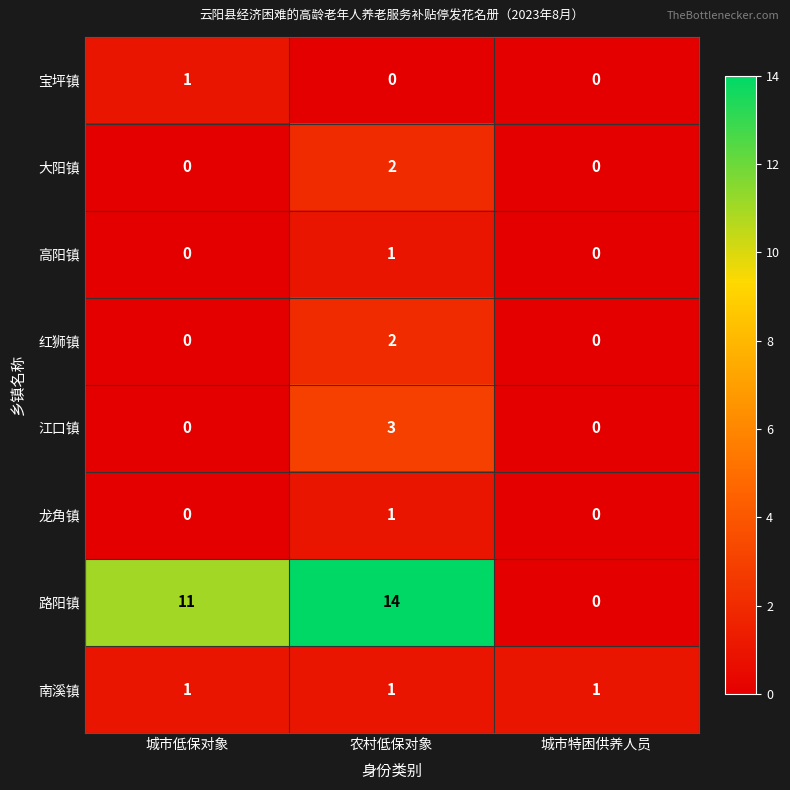

Reading left to right, transcribe all the data shown in this chart.

宝坪镇: 城市低保对象=1	农村低保对象=0	城市特困供养人员=0
大阳镇: 城市低保对象=0	农村低保对象=2	城市特困供养人员=0
高阳镇: 城市低保对象=0	农村低保对象=1	城市特困供养人员=0
红狮镇: 城市低保对象=0	农村低保对象=2	城市特困供养人员=0
江口镇: 城市低保对象=0	农村低保对象=3	城市特困供养人员=0
龙角镇: 城市低保对象=0	农村低保对象=1	城市特困供养人员=0
路阳镇: 城市低保对象=11	农村低保对象=14	城市特困供养人员=0
南溪镇: 城市低保对象=1	农村低保对象=1	城市特困供养人员=1